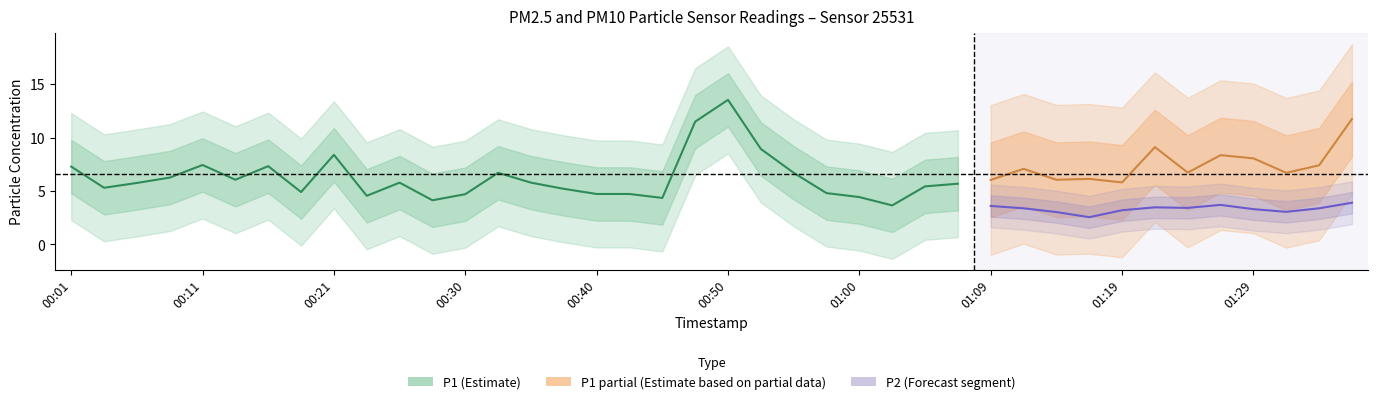

Where is the first local maximum for P1?

00:11